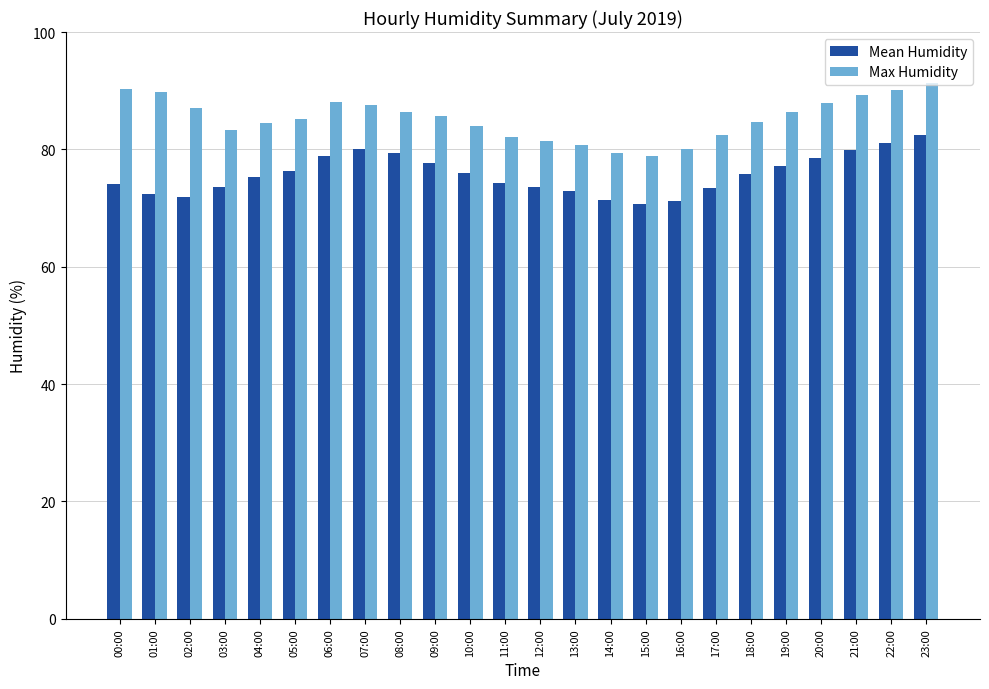

List the series in order of their peak value, lowest first.

Mean Humidity, Max Humidity